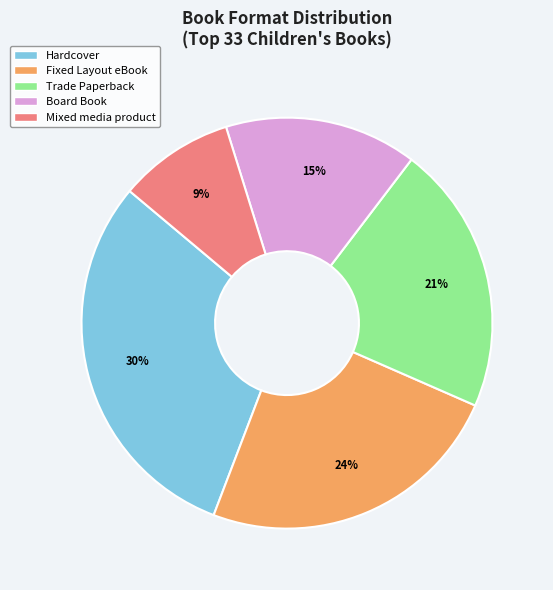

Rank the categories by value from lowest to highest.

Mixed media product, Board Book, Trade Paperback, Fixed Layout eBook, Hardcover